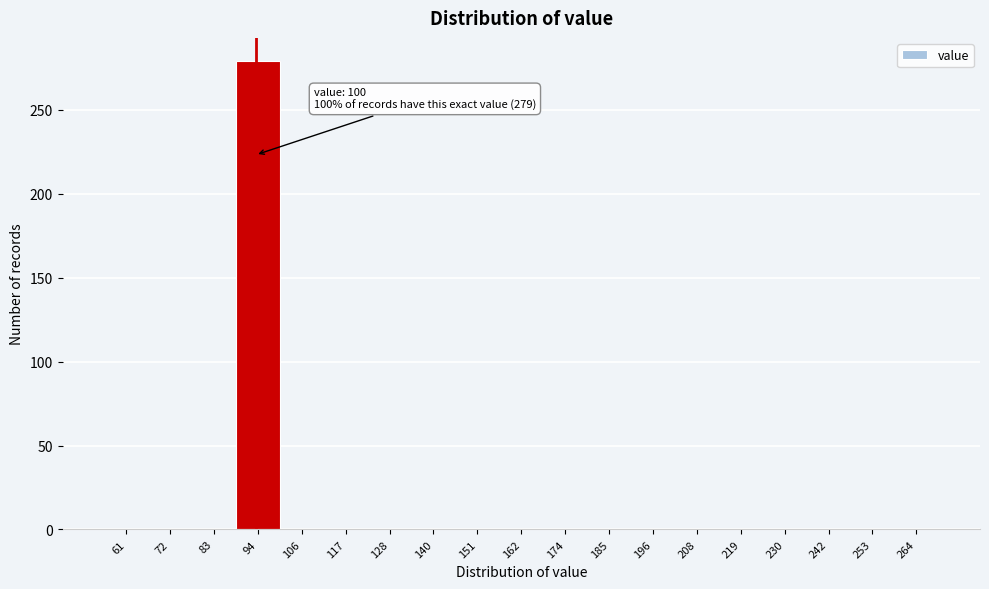

Reading left to right, list all the values displayed in this chart.

61=0	72=0	83=0	94=279	106=0	117=0	128=0	140=0	151=0	162=0	174=0	185=0	196=0	208=0	219=0	230=0	242=0	253=0	264=0